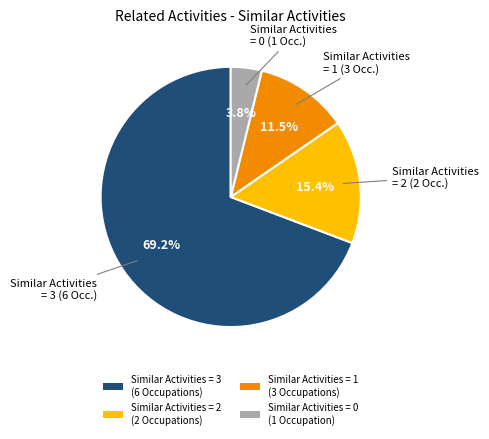

Rank the categories by value from highest to lowest.

Similar Activities = 3 (6 Occupations), Similar Activities = 2 (2 Occupations), Similar Activities = 1 (3 Occupations), Similar Activities = 0 (1 Occupation)